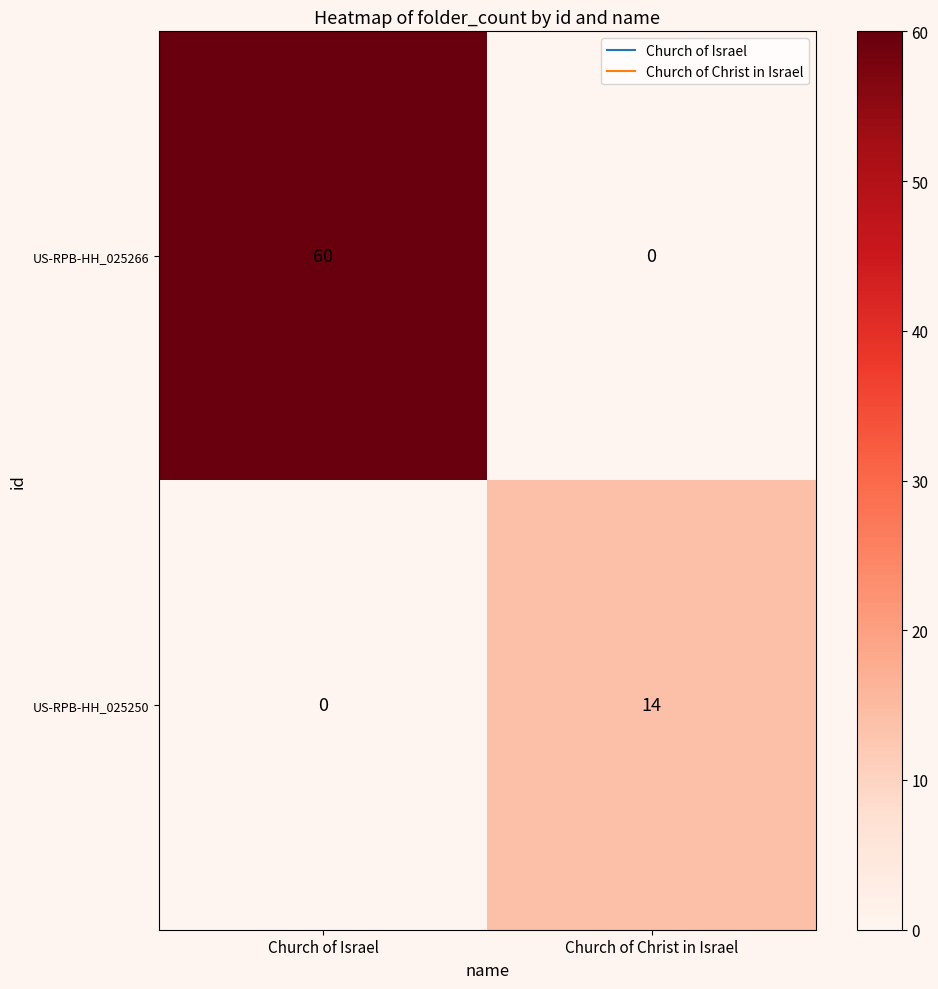

True or false: US-RPB-HH_025250 has a value of 7 at Church of Israel.

False